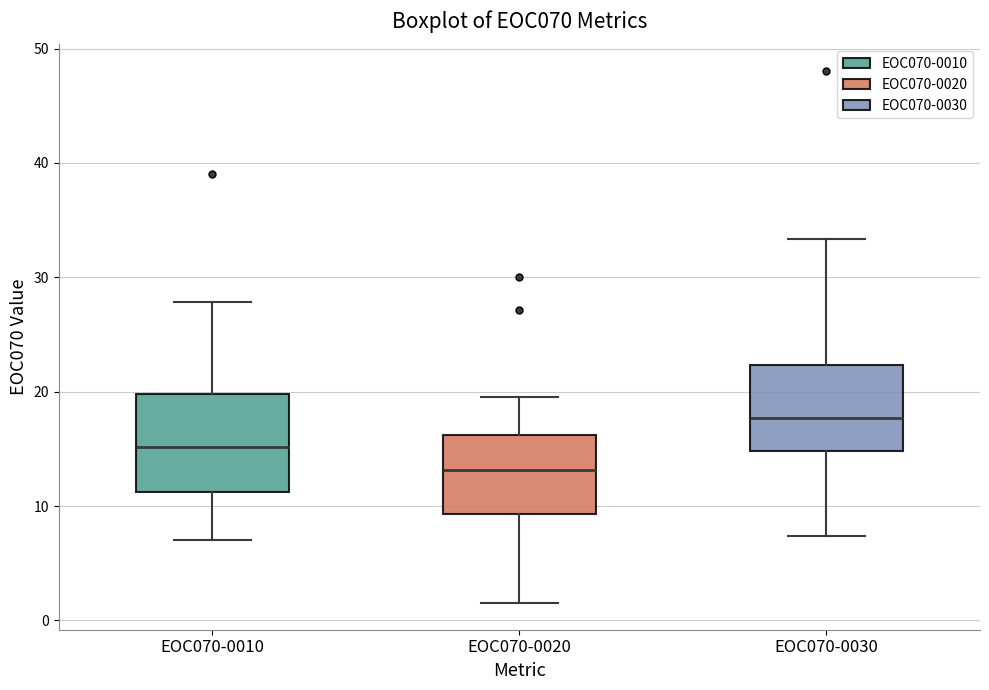

Reading left to right, transcribe this box plot: for each box, give where its median line is, the range the box spans, and where its two whiskers end, as read against the y-axis. The values are not printed on the chart, so give them approximately, as read against the axis.

EOC070-0010: median 15, box 11 to 20, whiskers 7 to 28
EOC070-0020: median 13, box 9 to 16, whiskers 2 to 20
EOC070-0030: median 18, box 15 to 22, whiskers 7 to 33